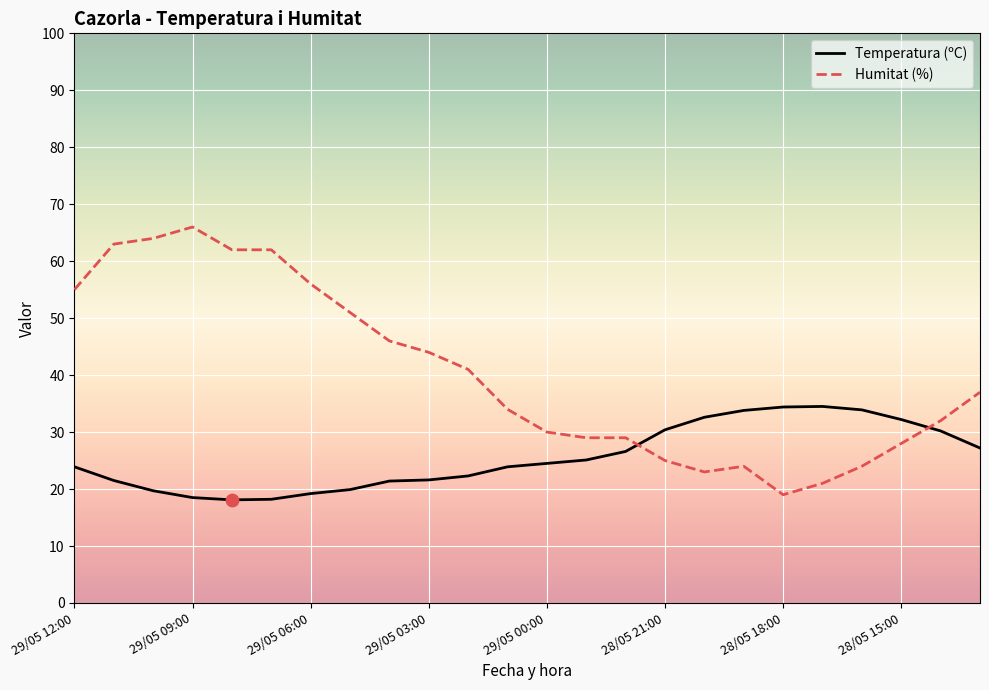

Which series has the largest total across all categories?

Humitat (%)